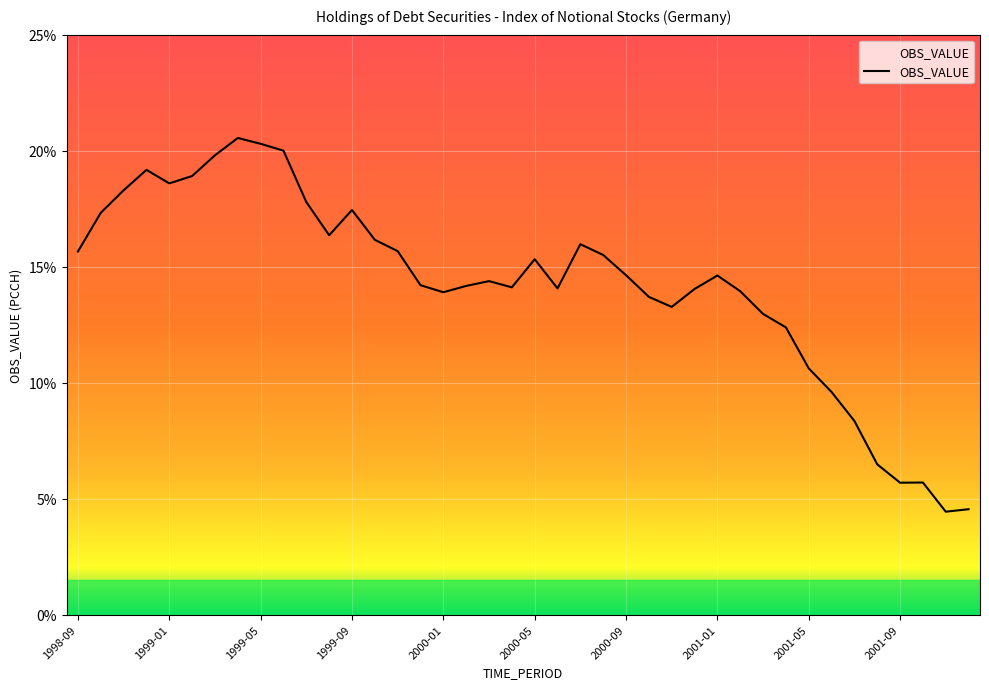

What is the greatest value displayed?

20.5